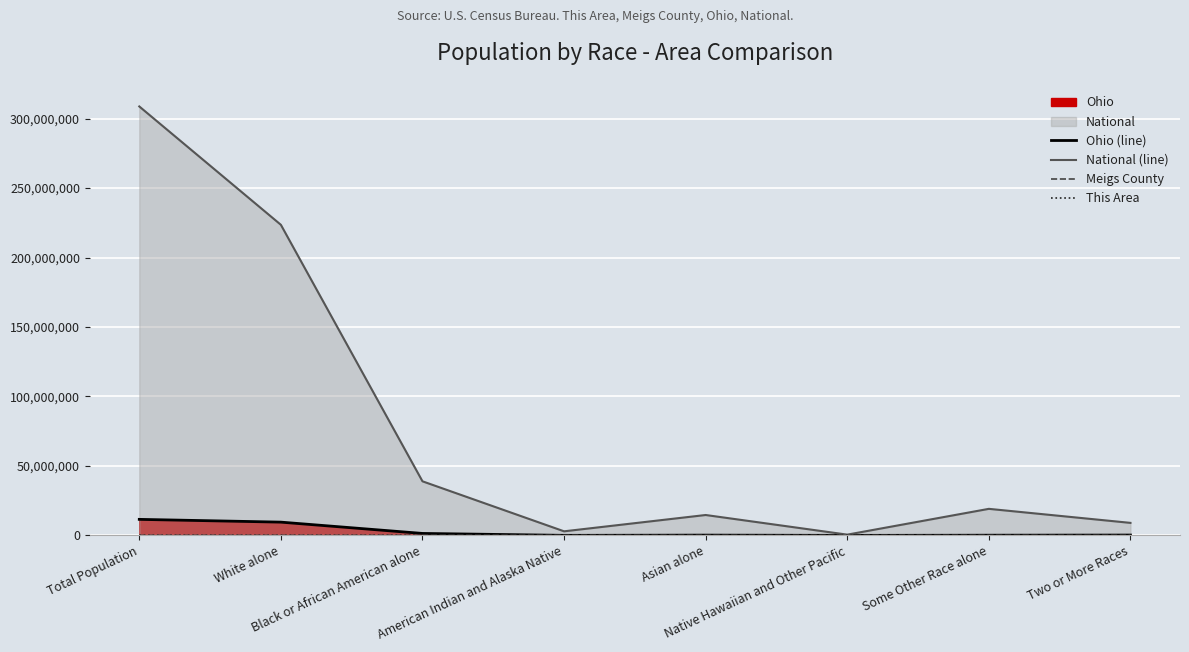

Rank the categories by This Area value from highest to lowest.

Total Population, White alone, Black or African American alone, Two or More Races, American Indian and Alaska Native, Asian alone, Some Other Race alone, Native Hawaiian and Other Pacific